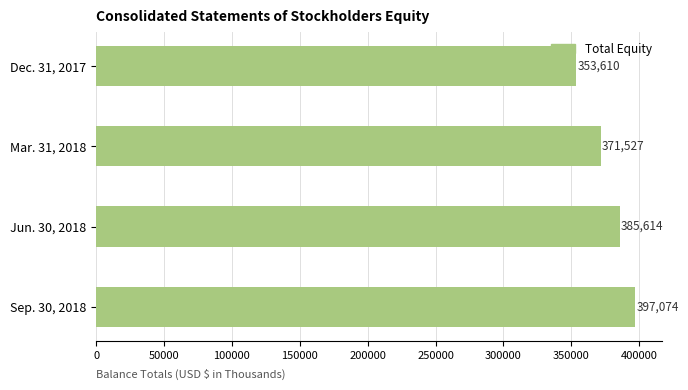

What is the sum of all values?

1507825